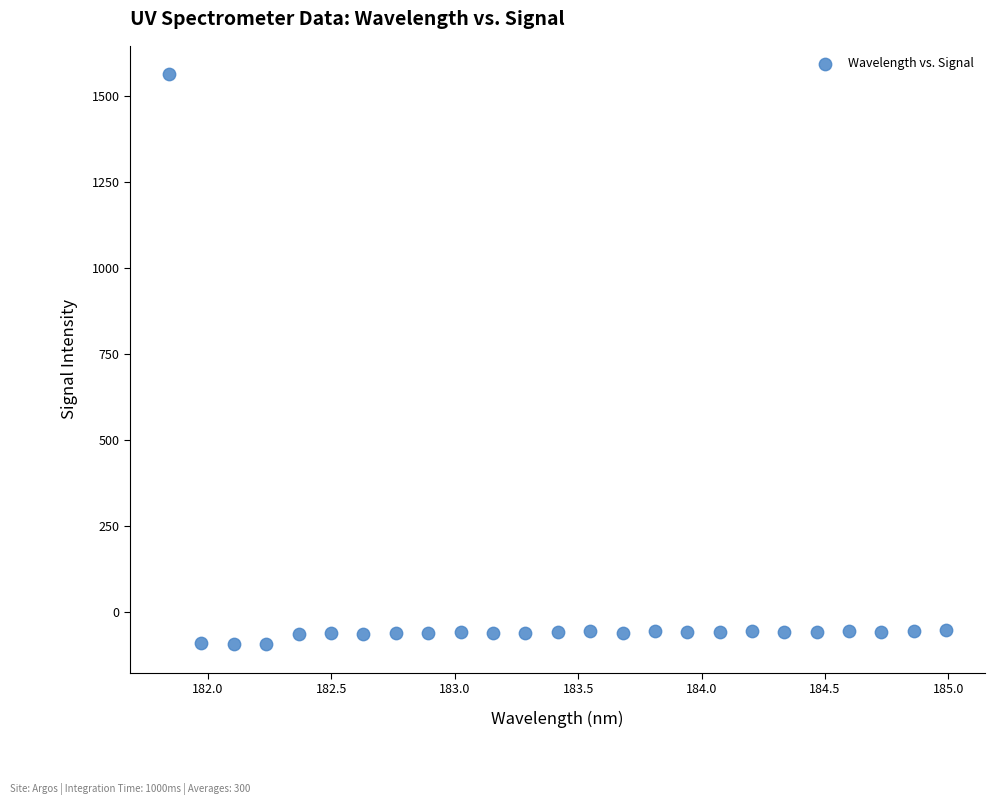

What is the range of X values (max minus min)?

3.1